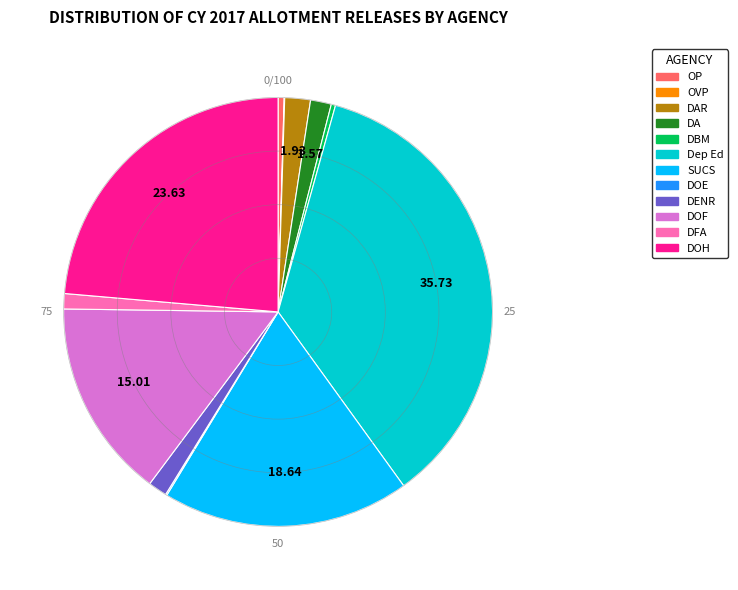

Is there a majority slice in this chart?

No